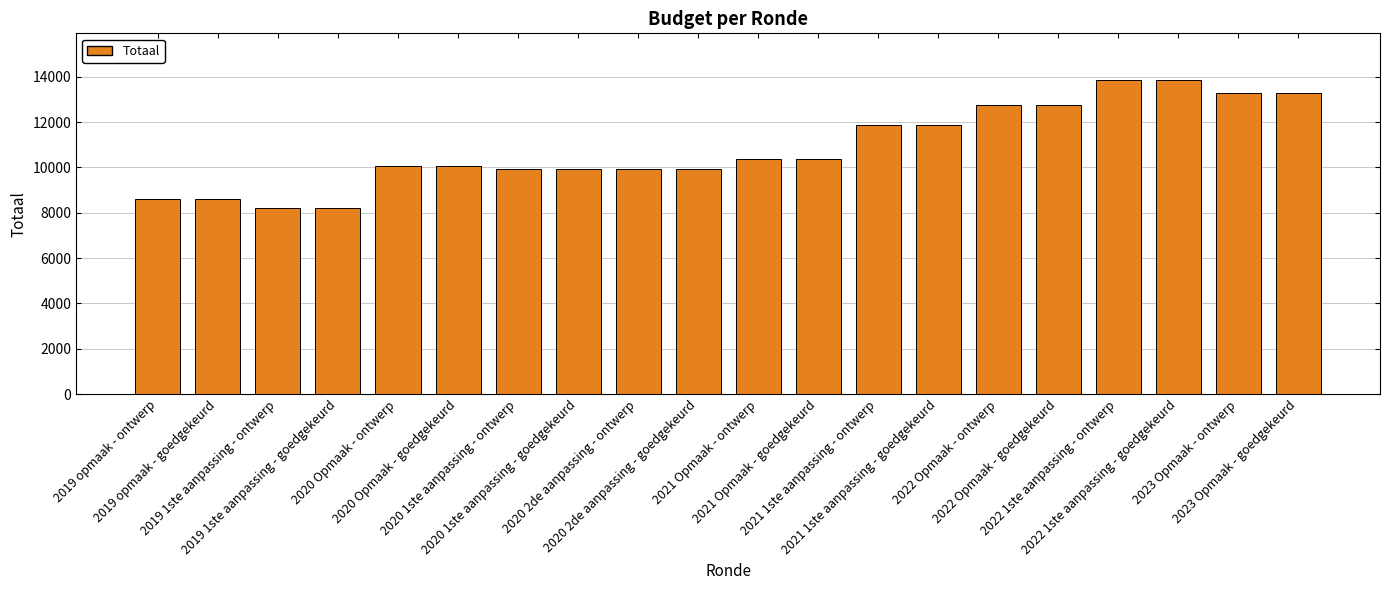

Does the chart contain any negative values?

No